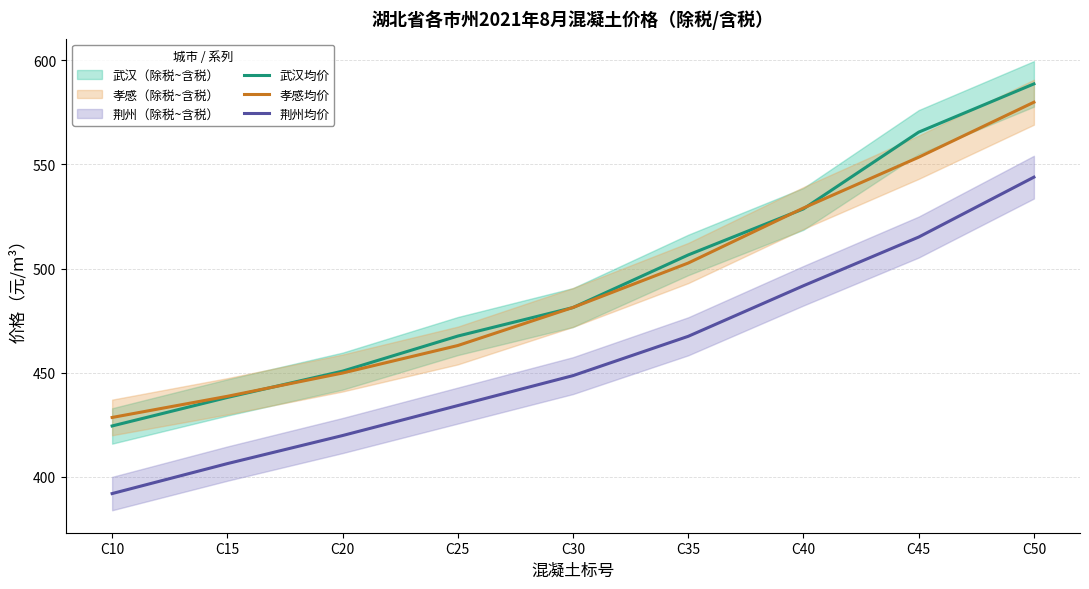

Rank the categories by 武汉均价 value from lowest to highest.

C10, C15, C20, C25, C30, C35, C40, C45, C50